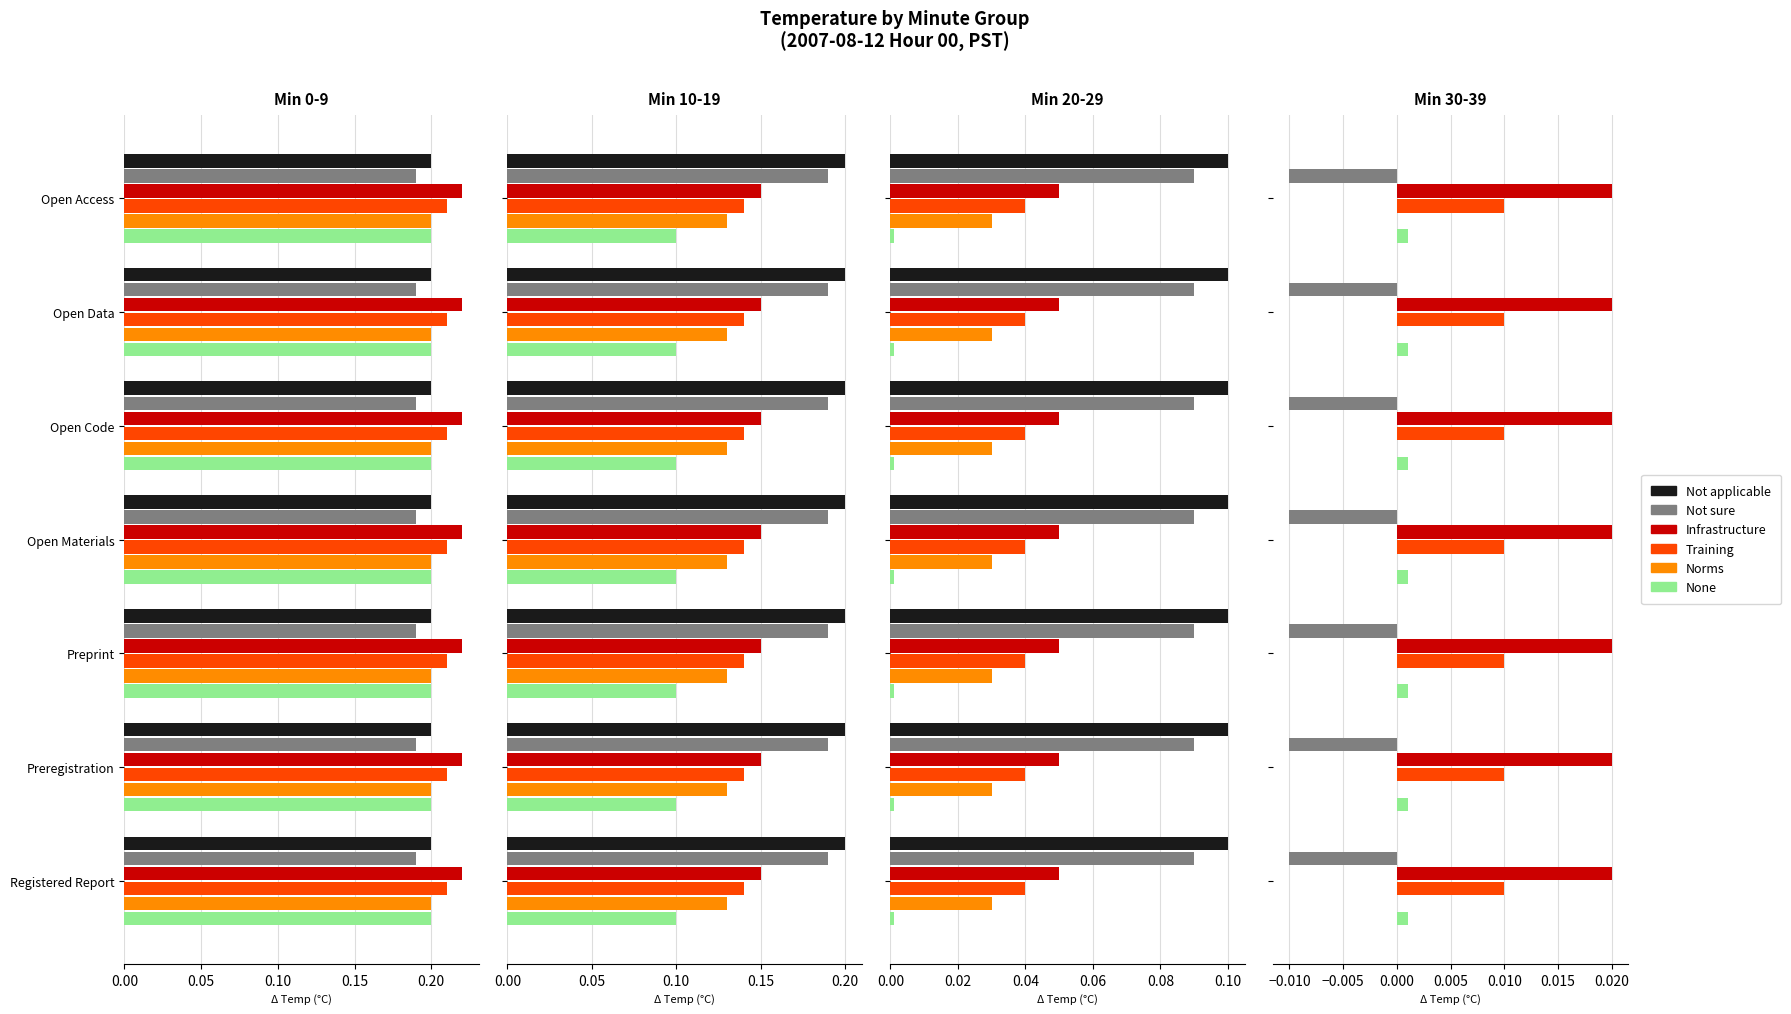

What is the difference between the maximum and minimum values in the Not applicable series?

0.2